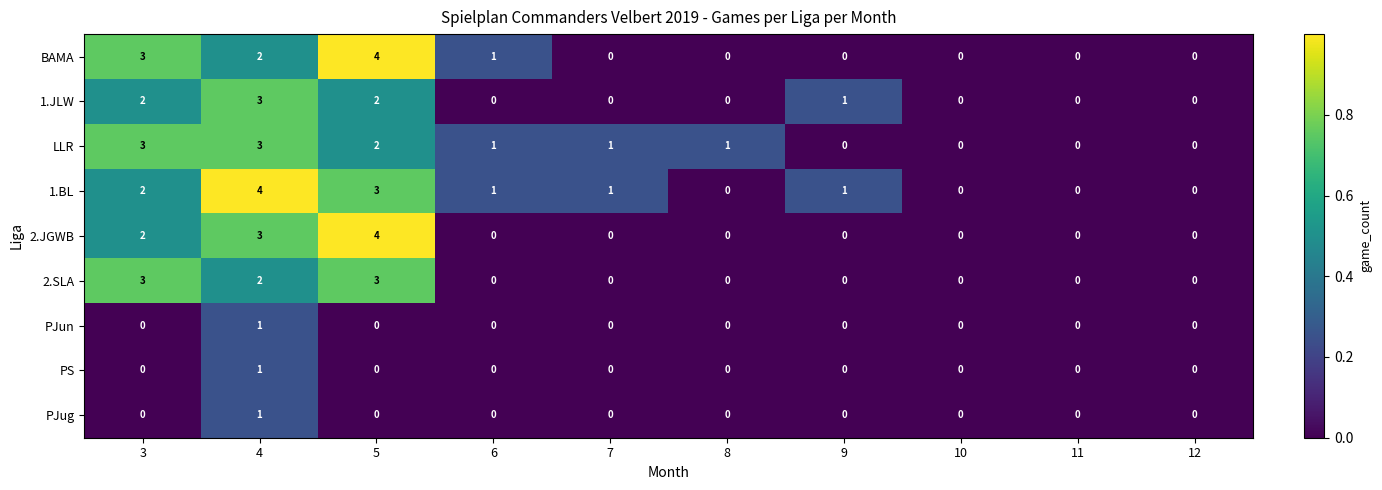

Is it true that 1.JLW equals 2 at 3?

True